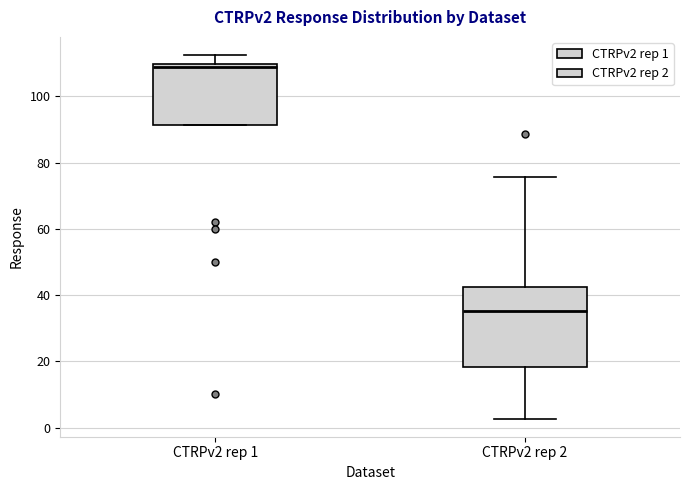

Which box's median line is the highest?

CTRPv2 rep 1